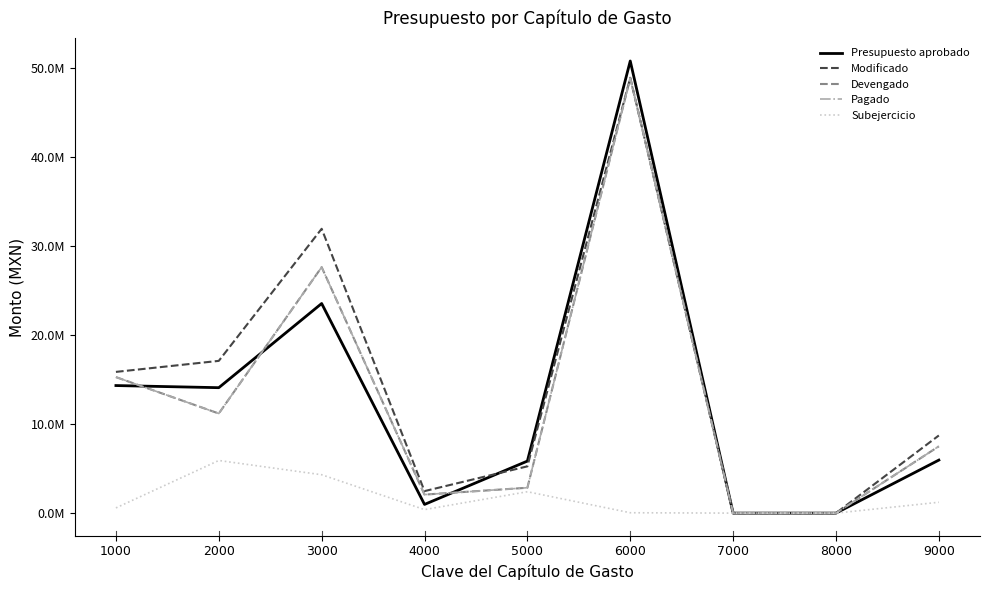

At which category does Devengado reach its first local valley?

2000